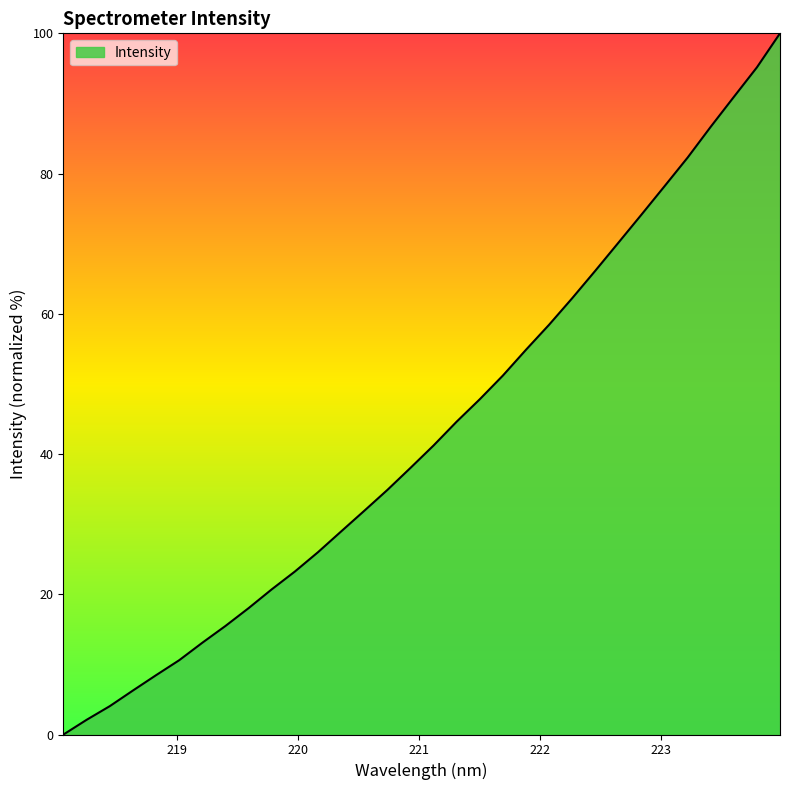

What is the greatest value displayed?

100.0